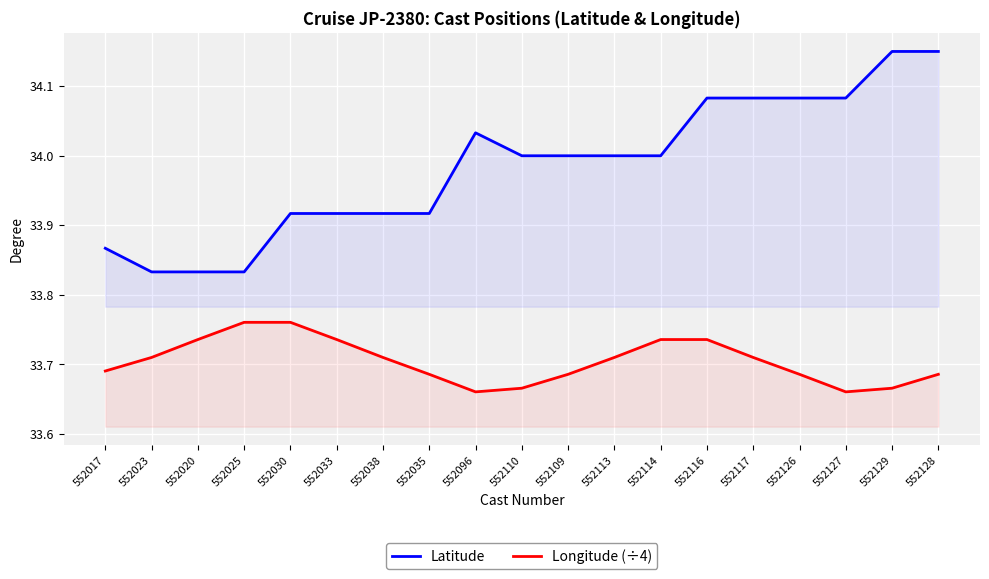

List the labels in order of Longitude (÷4) value, smallest first.

552096, 552127, 552110, 552129, 552035, 552109, 552126, 552128, 552017, 552023, 552038, 552113, 552117, 552020, 552033, 552114, 552116, 552025, 552030